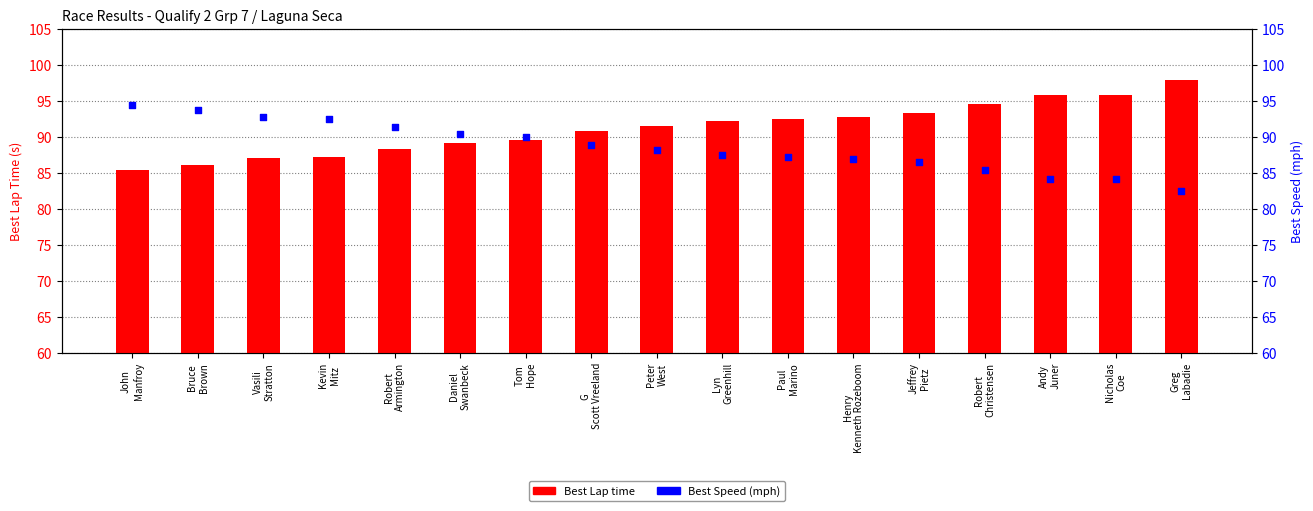

Which series has the largest total across all categories?

Best Lap time